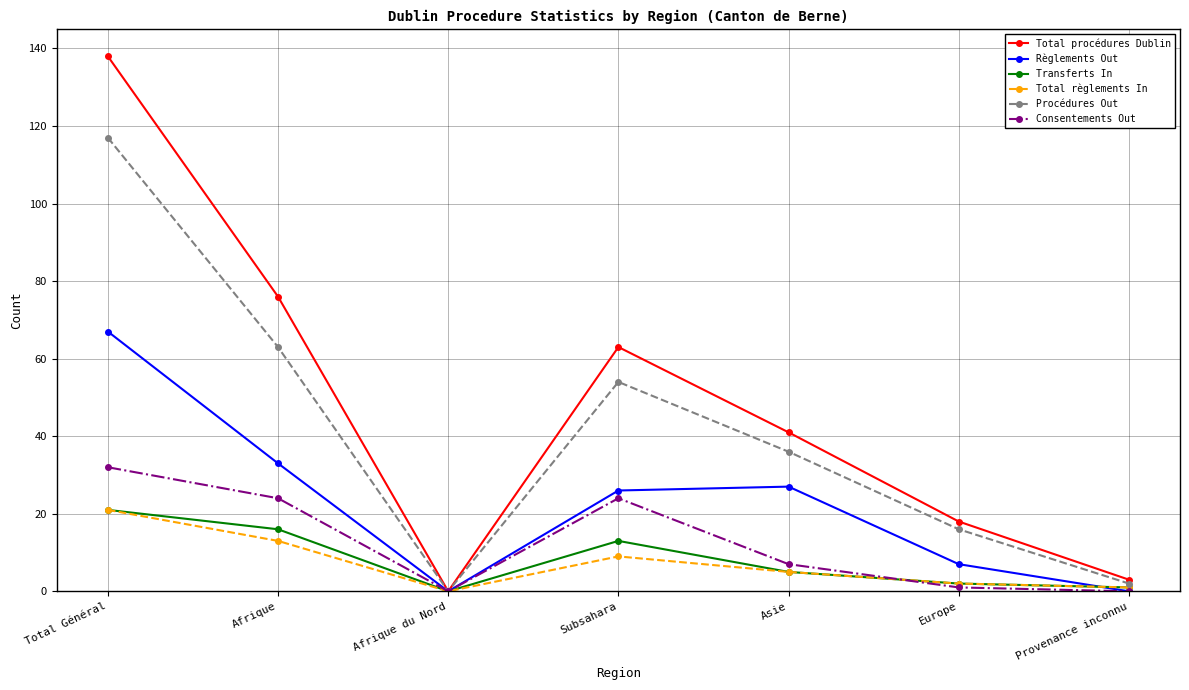

What position from the left is Asie?

5